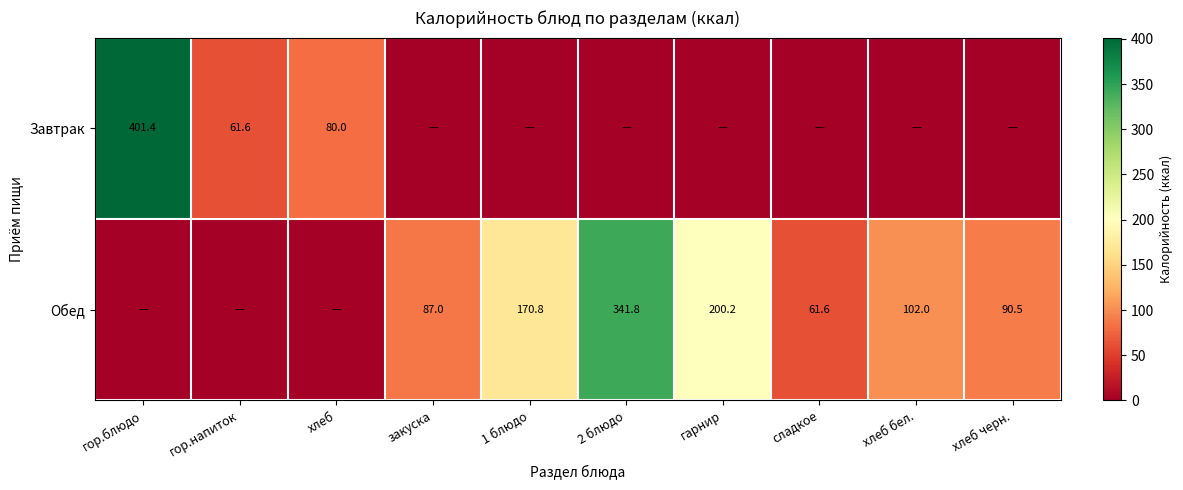

True or false: Завтрак has a value of 710.4 at гор.блюдо.

False